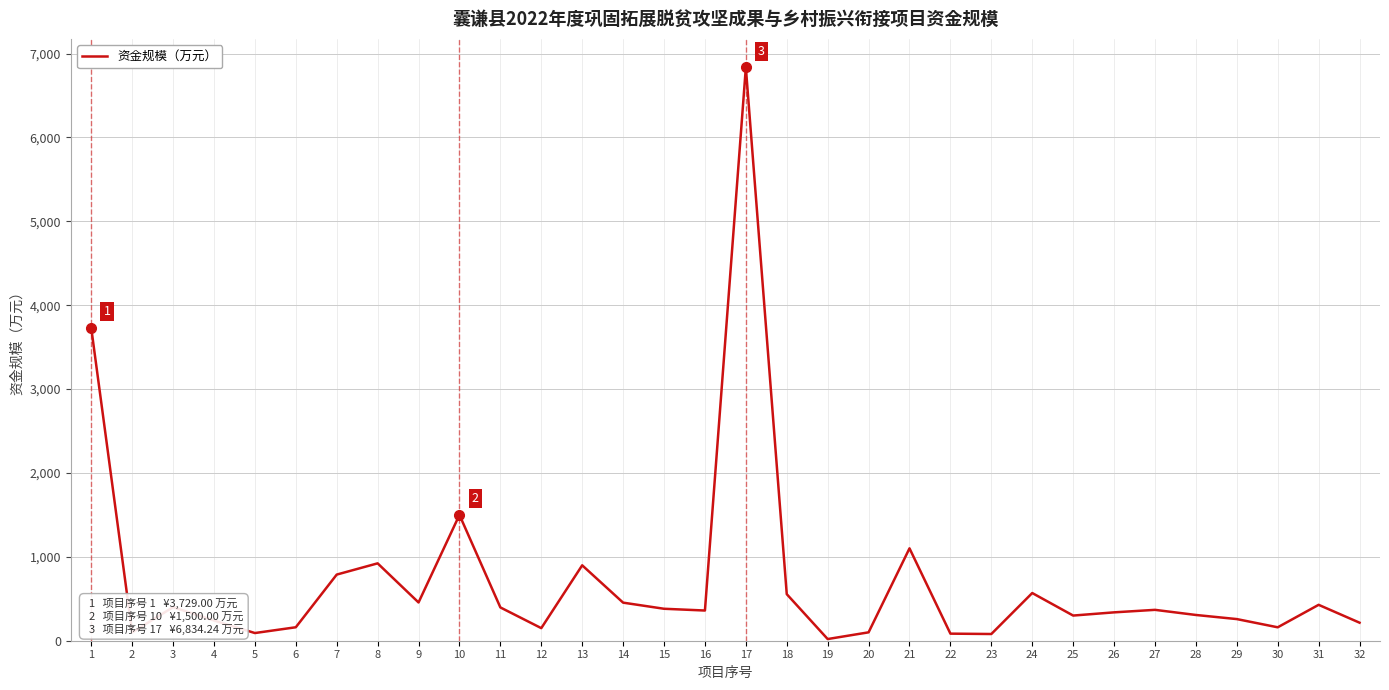

What is the difference between the maximum and minimum values?

6814.2